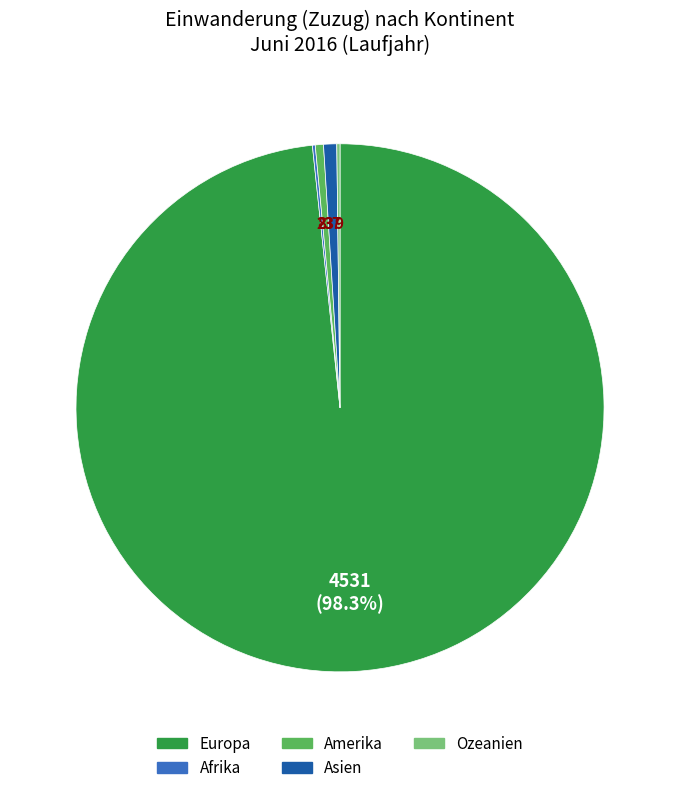

Is there a majority slice in this chart?

Yes